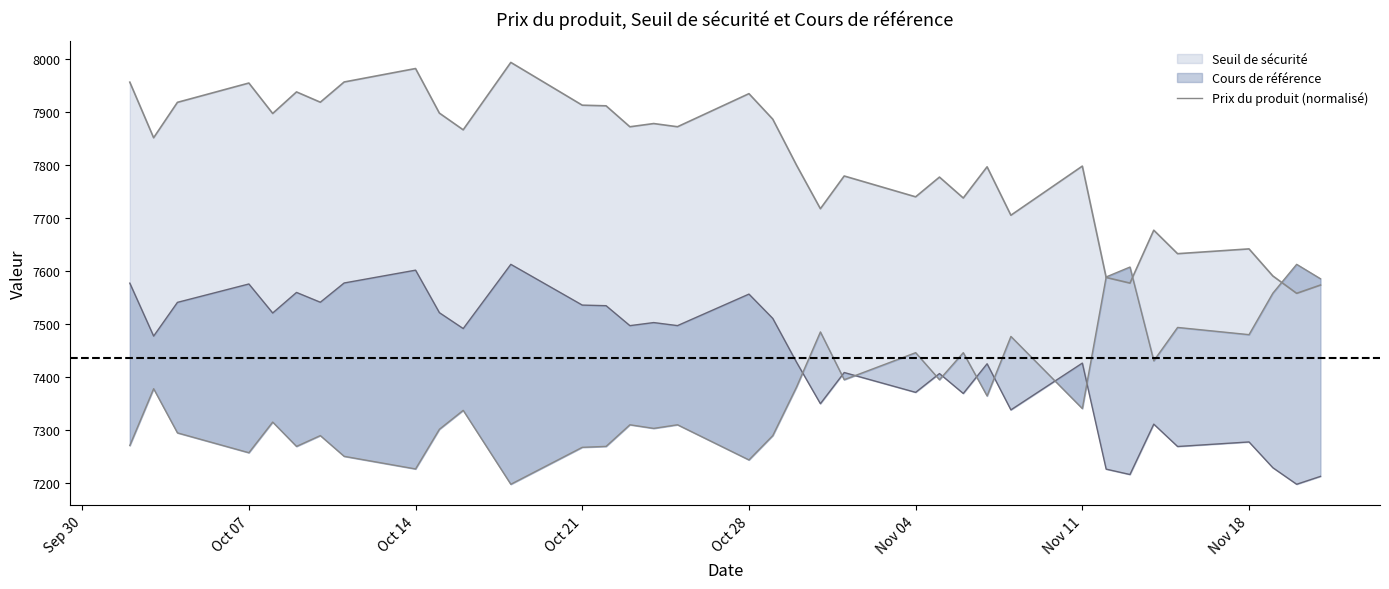

What is the value of the 3rd point from the left?

7295.3